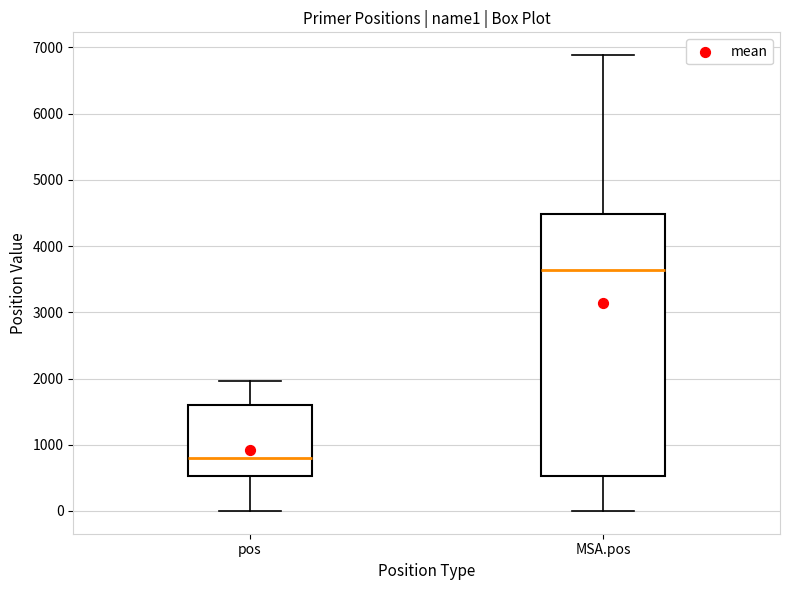

Which box's median line is the lowest?

pos